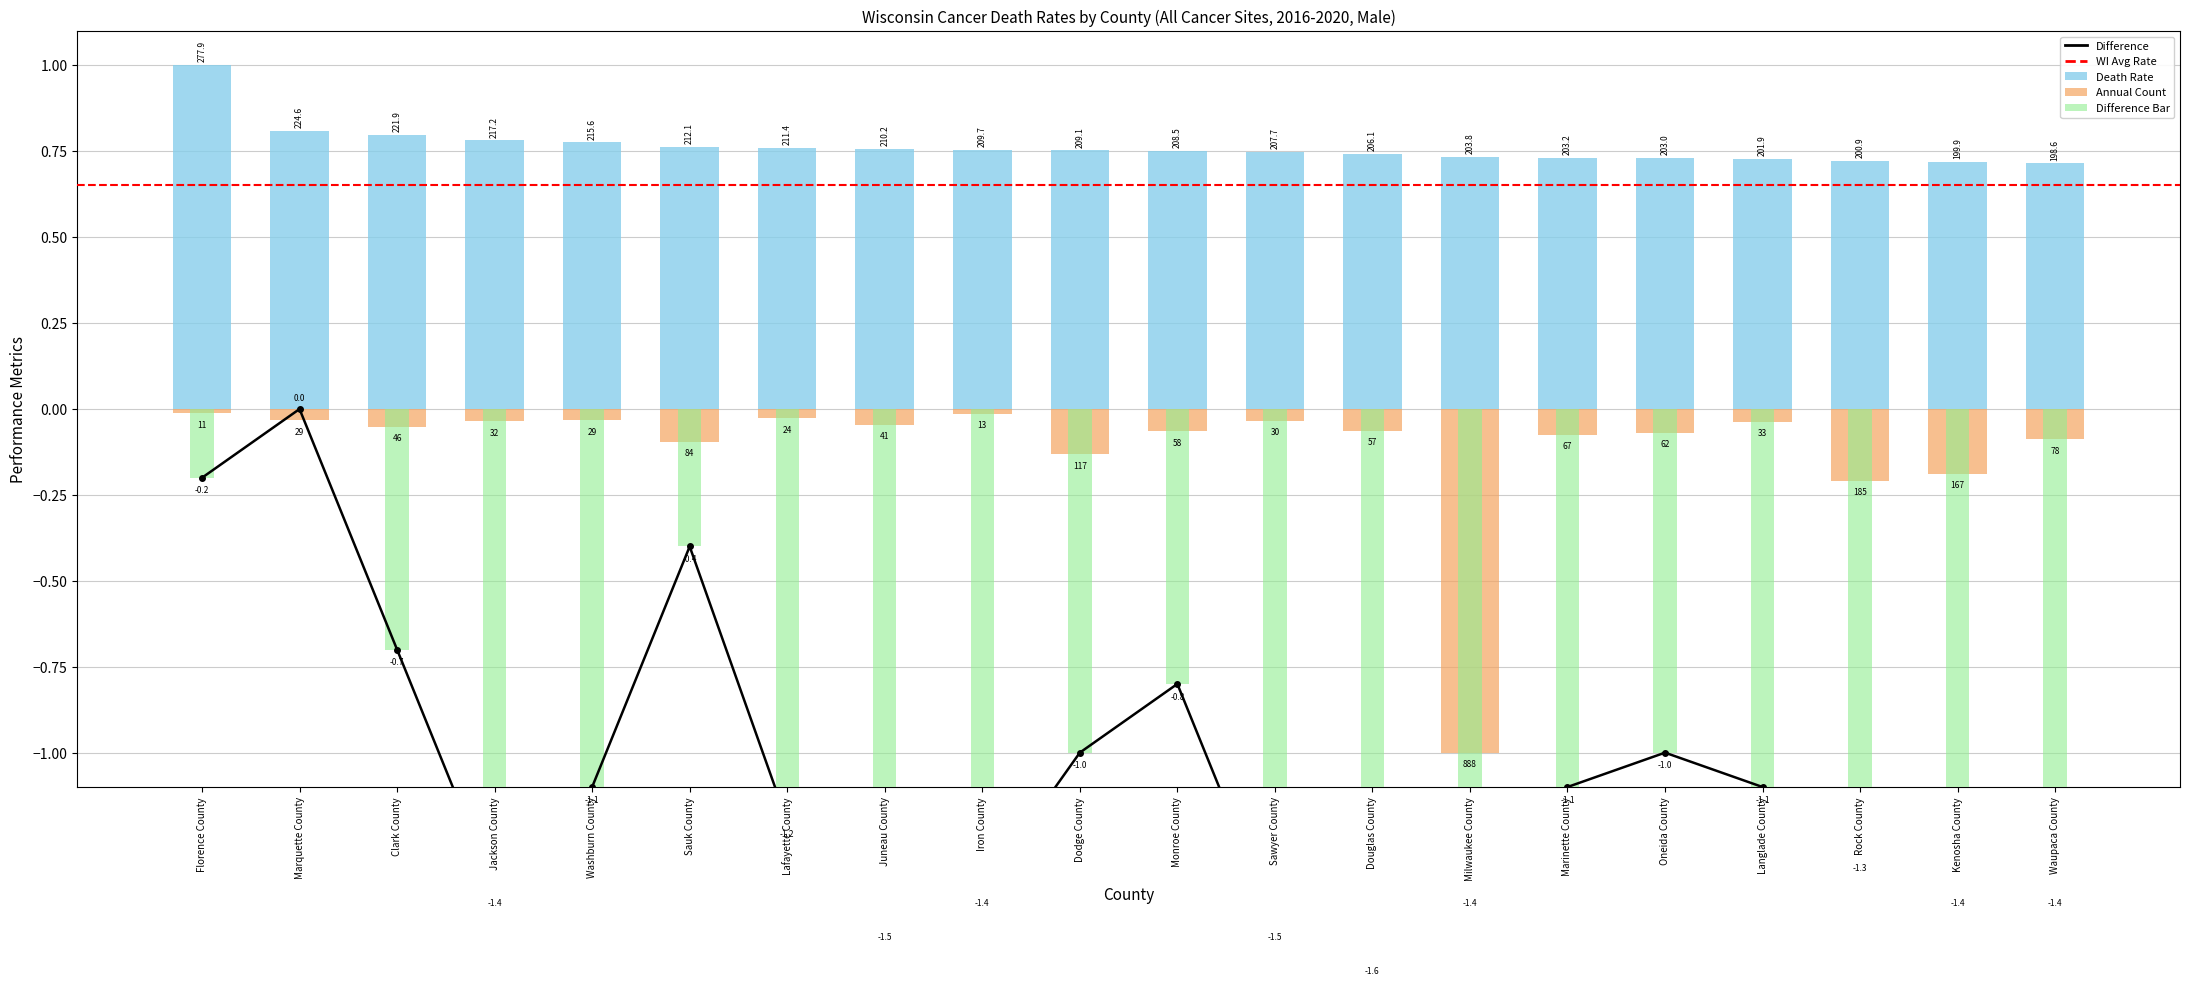

Where is Recent 5-Year Trend nearest to the value 0?

Marquette County